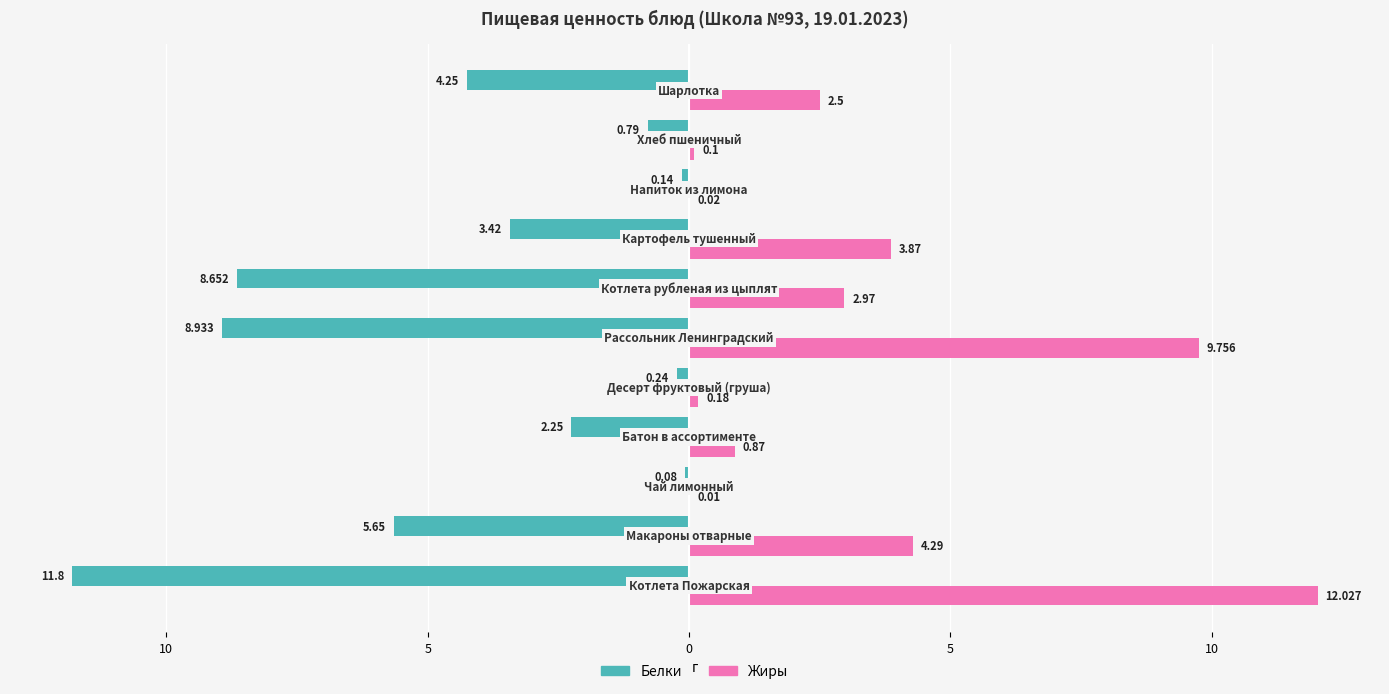

What are all the series names shown in the legend?

Белки, Жиры